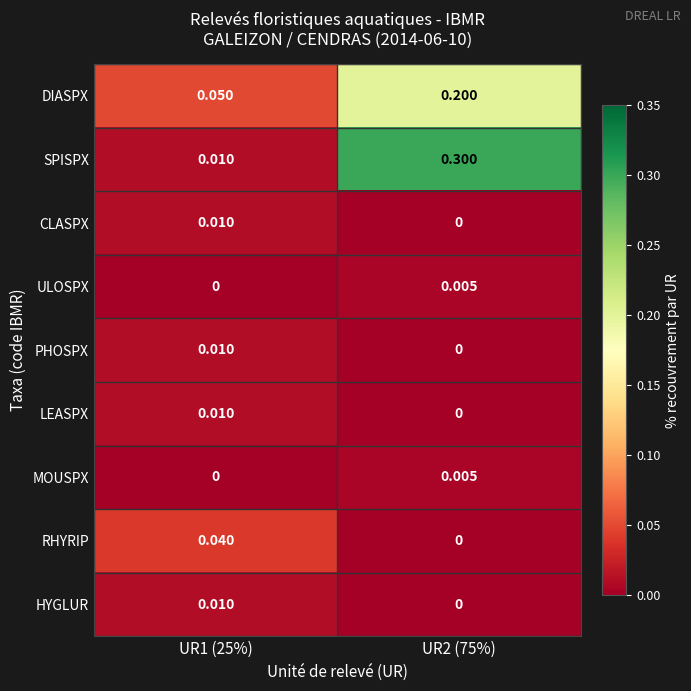

Which series has the largest total across all categories?

SPISPX